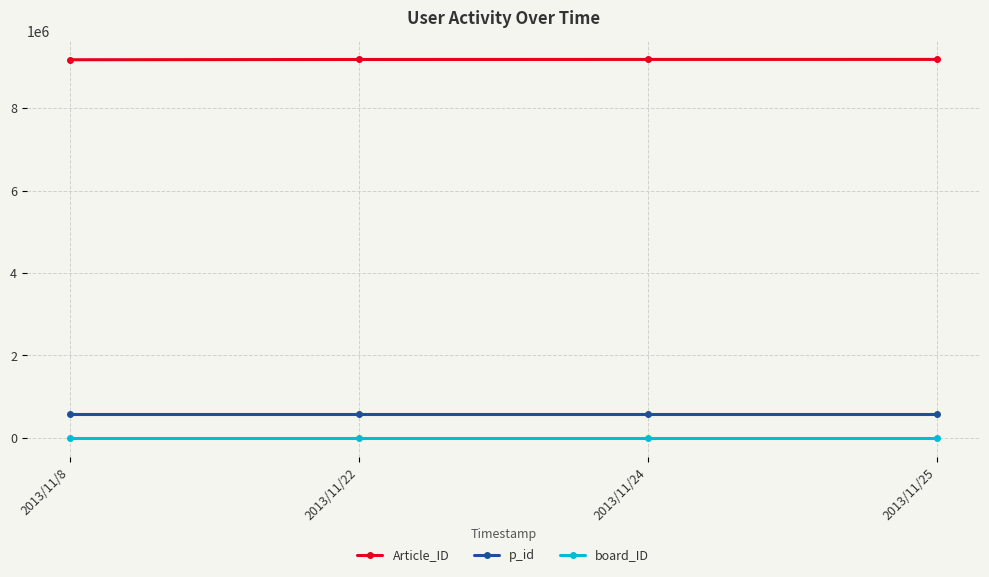

True or false: board_ID and Article_ID cross at least once.

False